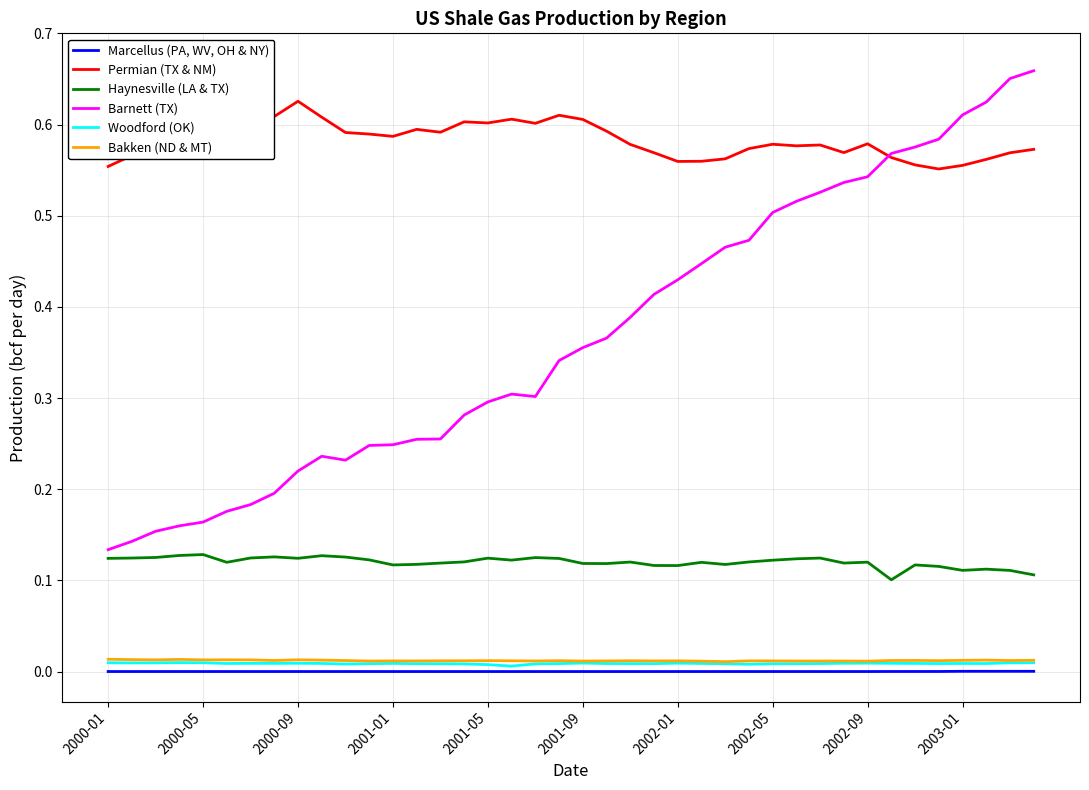

In Permian (TX & NM), how many points are higher than both neighbors (excluding endpoints)?

8